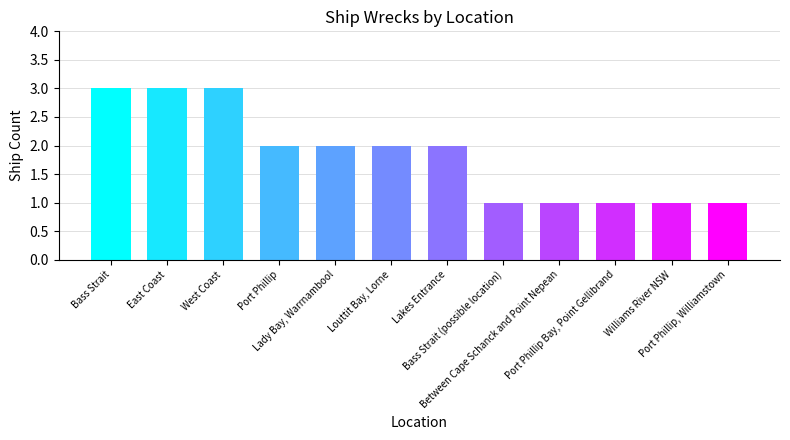

What is the sum of all values?

22